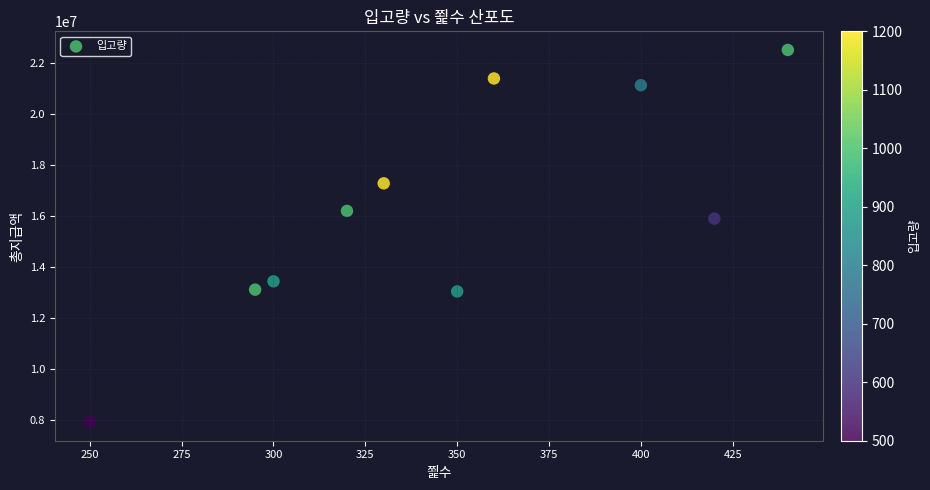

What is the range of X values (max minus min)?

190